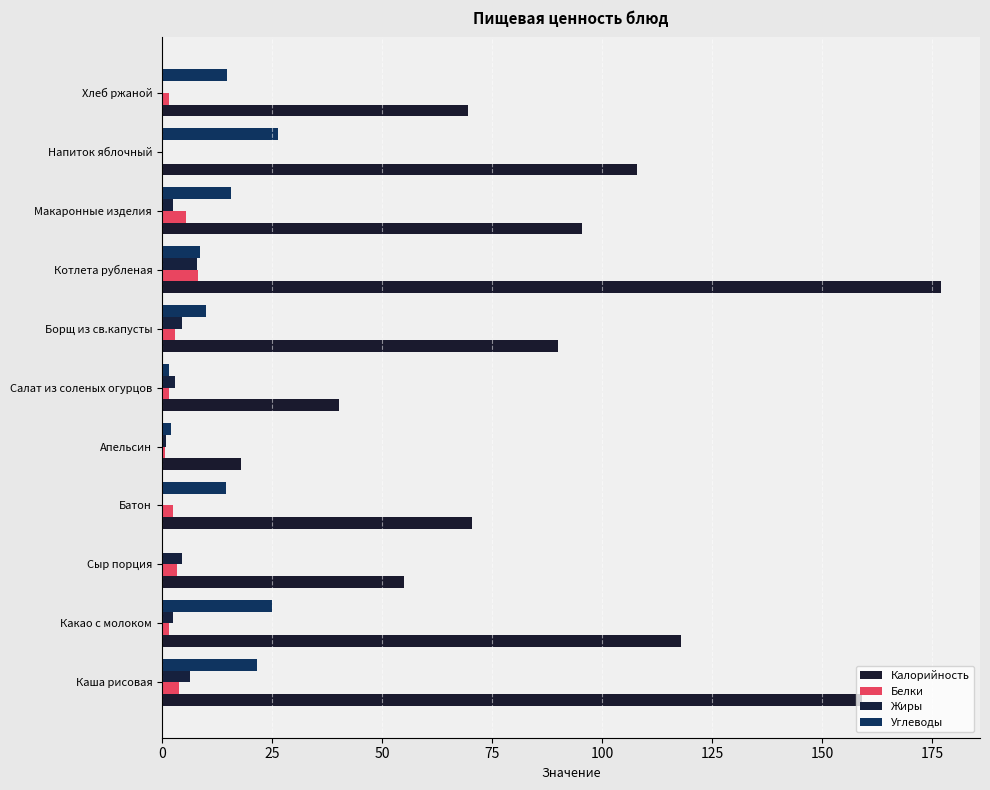

Which series has the largest range (max minus min)?

Калорийность